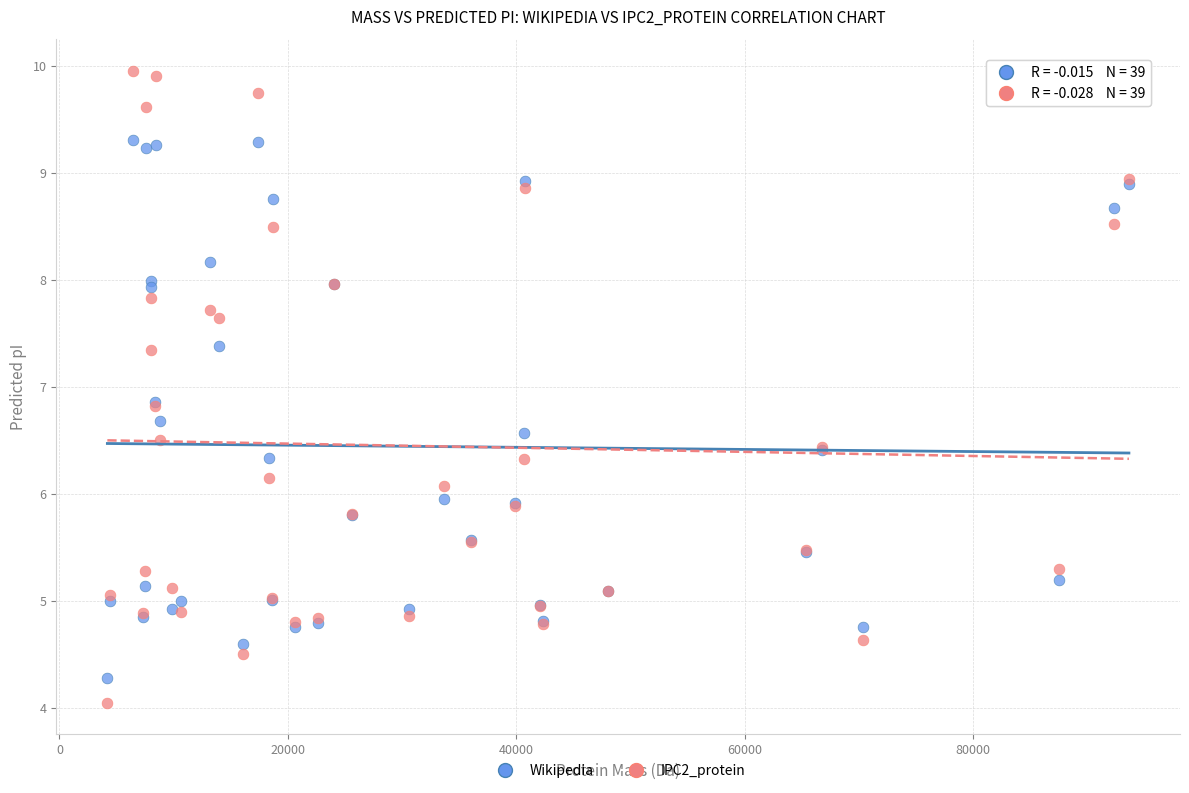

Which series contains the highest Y value?

IPC2_protein